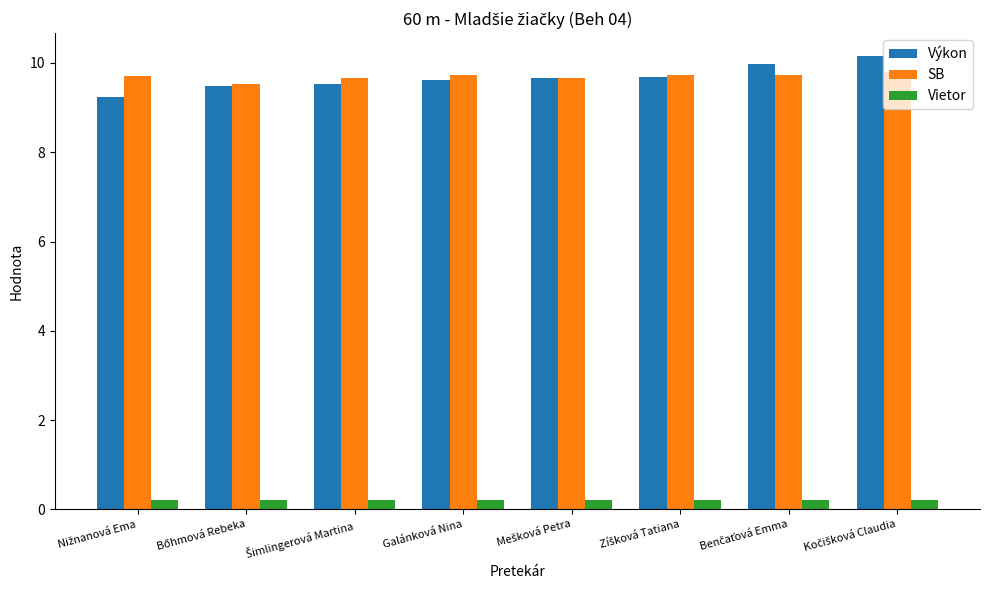

What is the difference between the maximum and minimum values in the Výkon series?

0.9